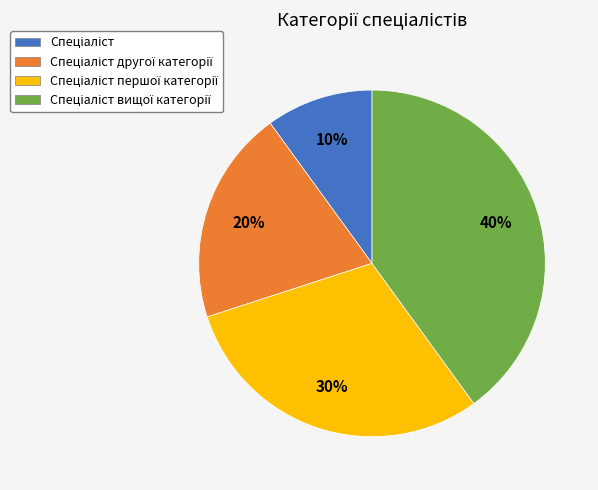

Is there any slice that represents more than half of the pie?

No